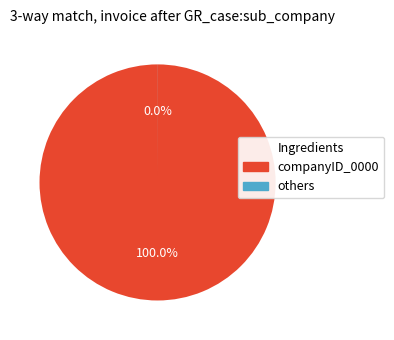

Does any single category account for the majority?

Yes